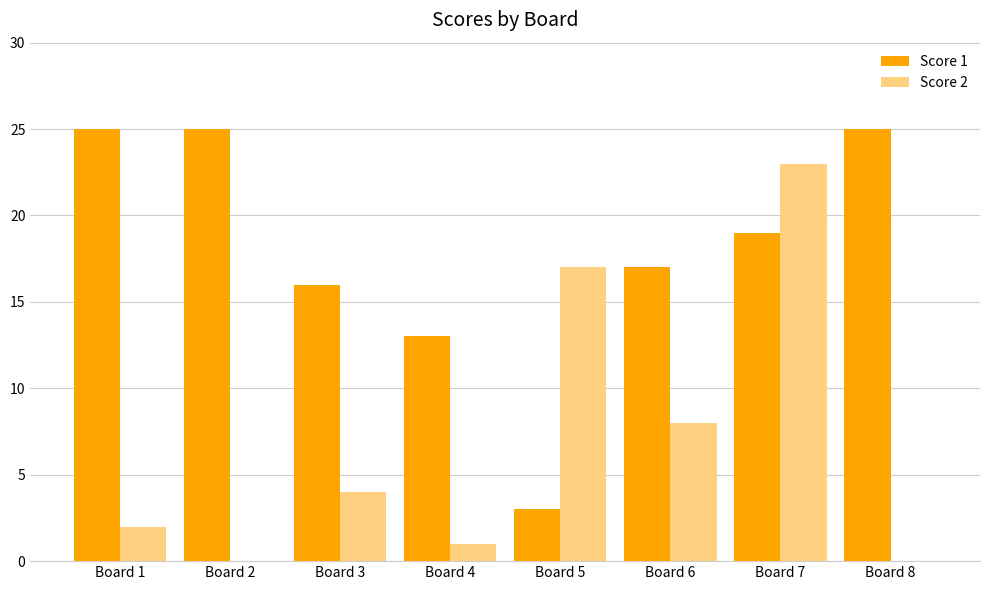

Where is Score 1 nearest to the value 14?

Board 4